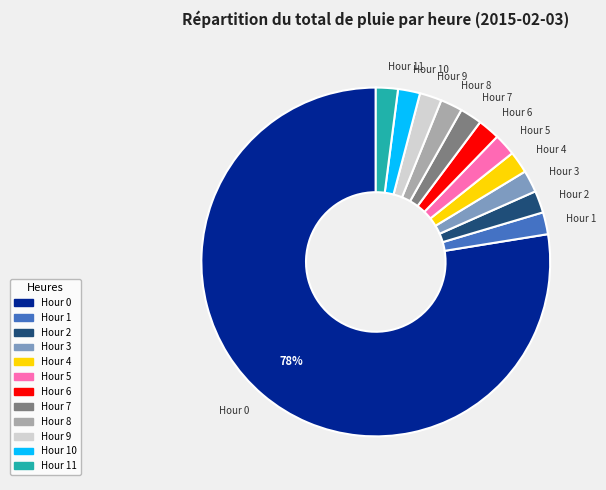

What is the largest slice in the pie chart?

Hour 0